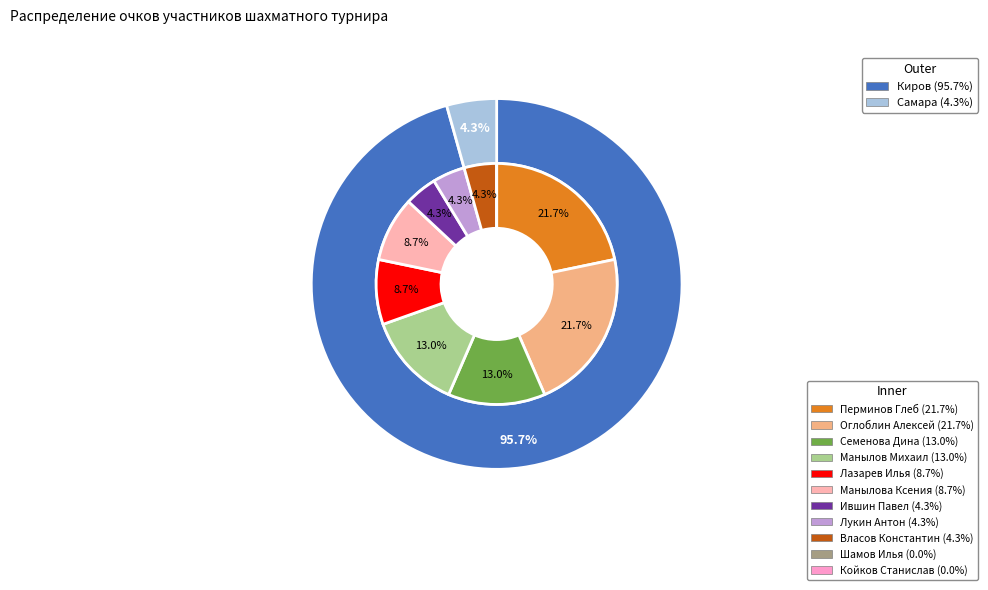

Count the number of slices in the pie.

11